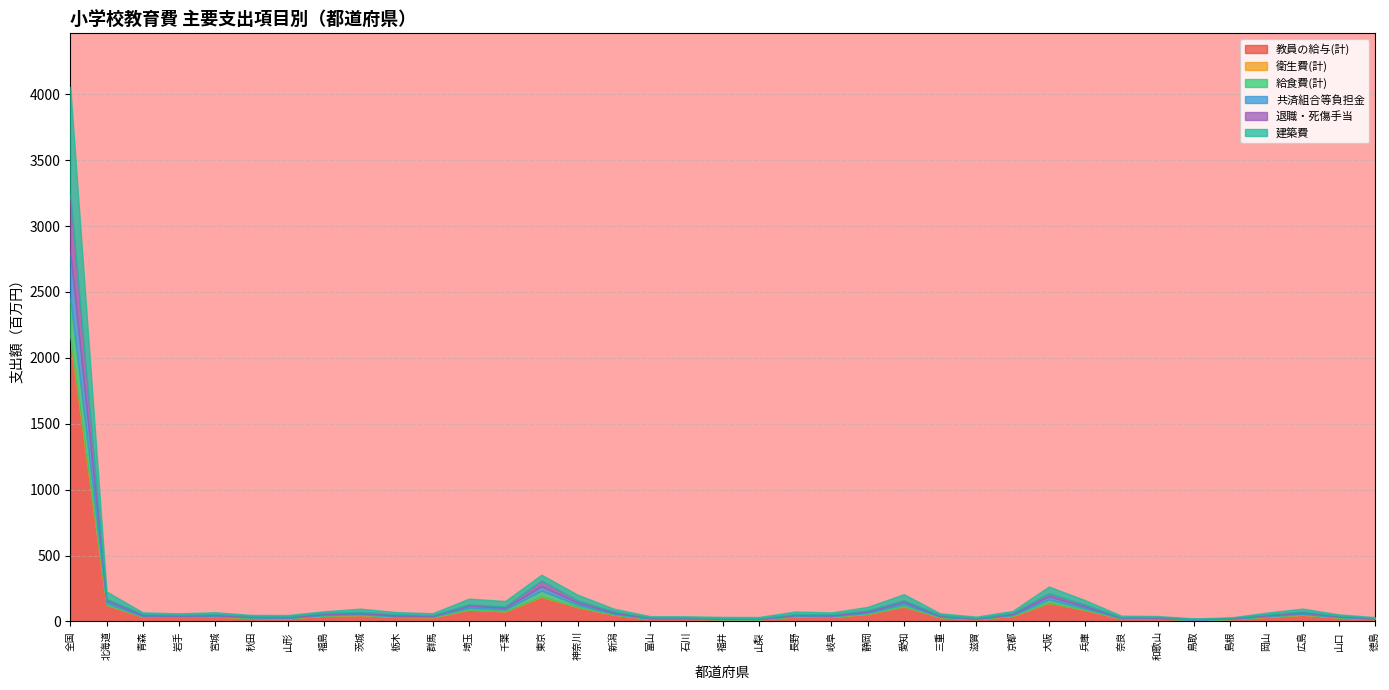

At which category is the sum across all series the highest?

全国